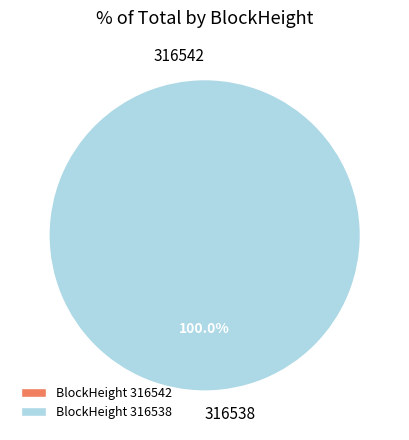

What percentage is the 316538 slice, to the nearest percent?

100%